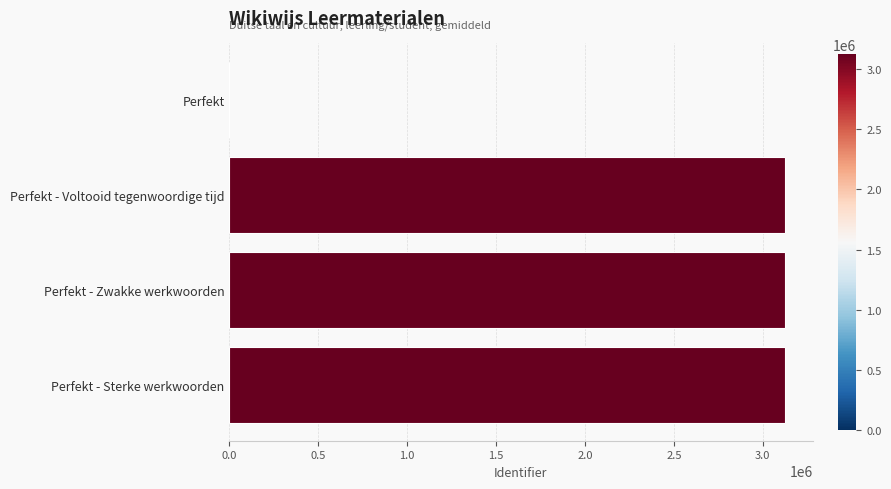

The value at Perfekt - Sterke werkwoorden is 3123663. True or false?

True